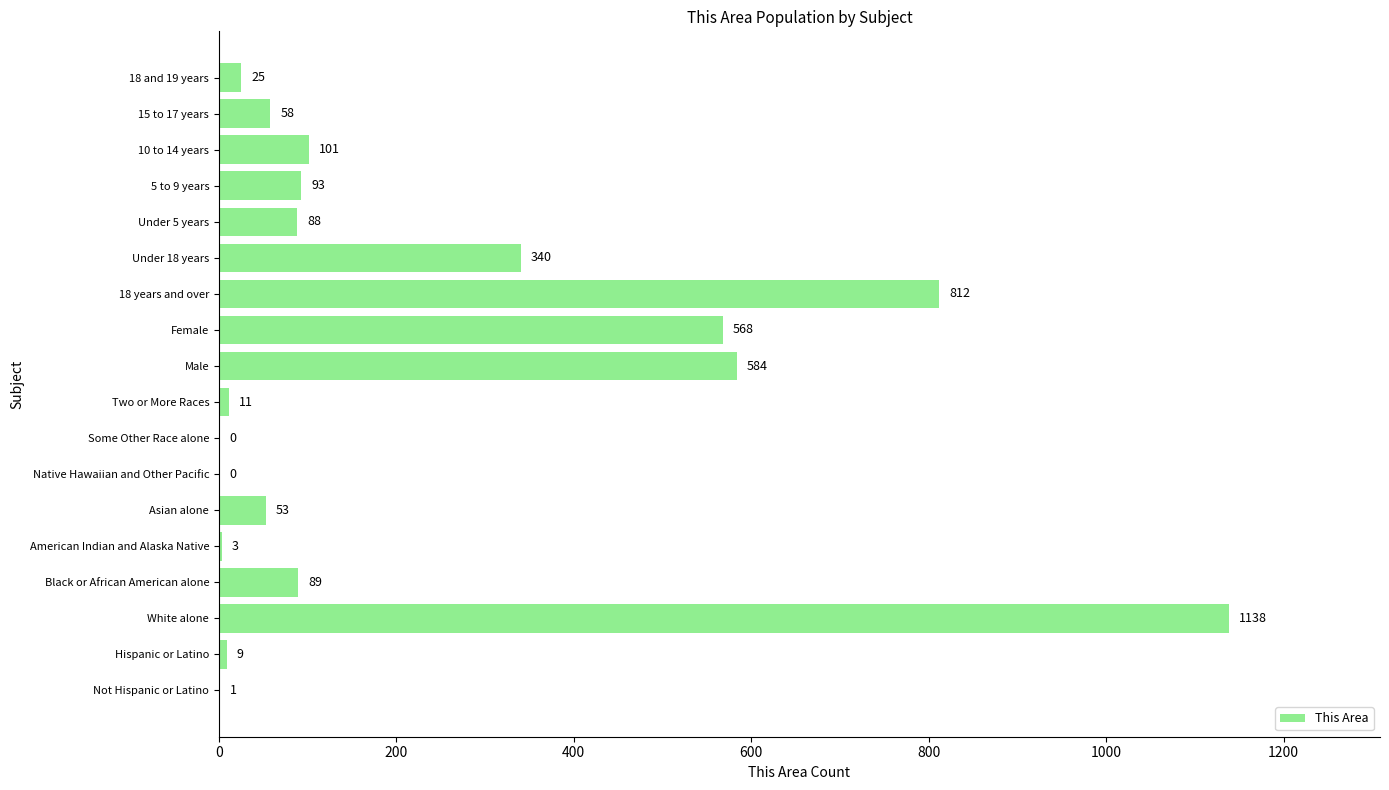

What is the sum of all values?

3973